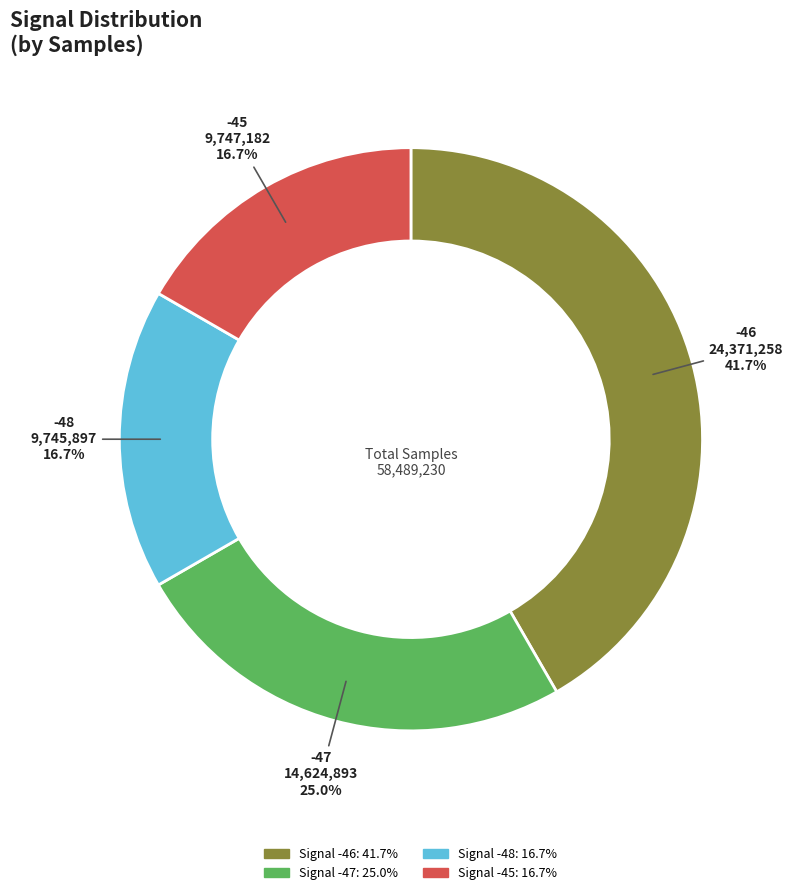

What is the largest slice in the pie chart?

-46